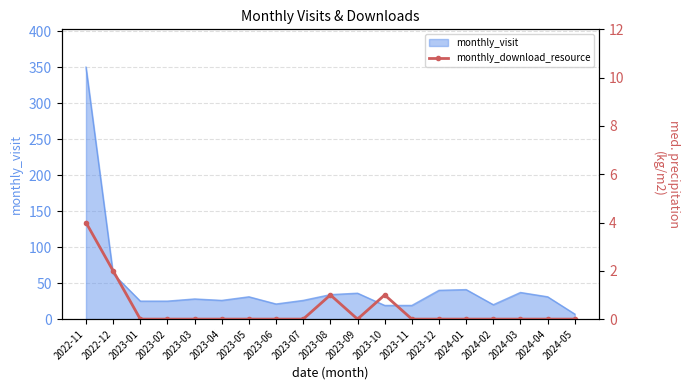

What is the label of the 7th point from the left?

2023-05